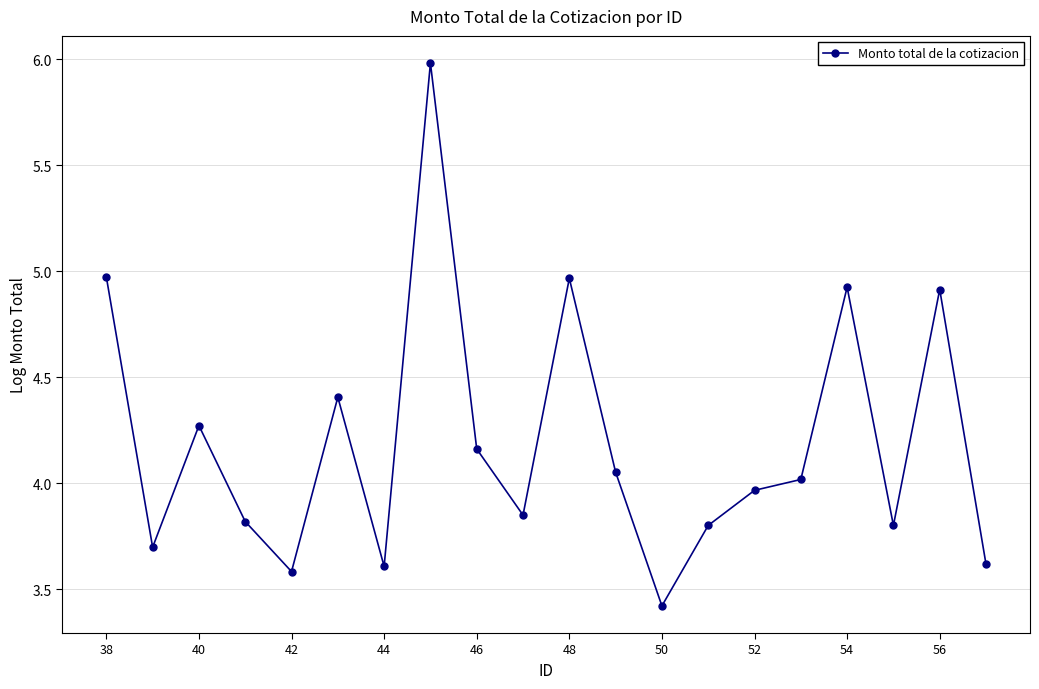

What is the sum of all values?

83.9